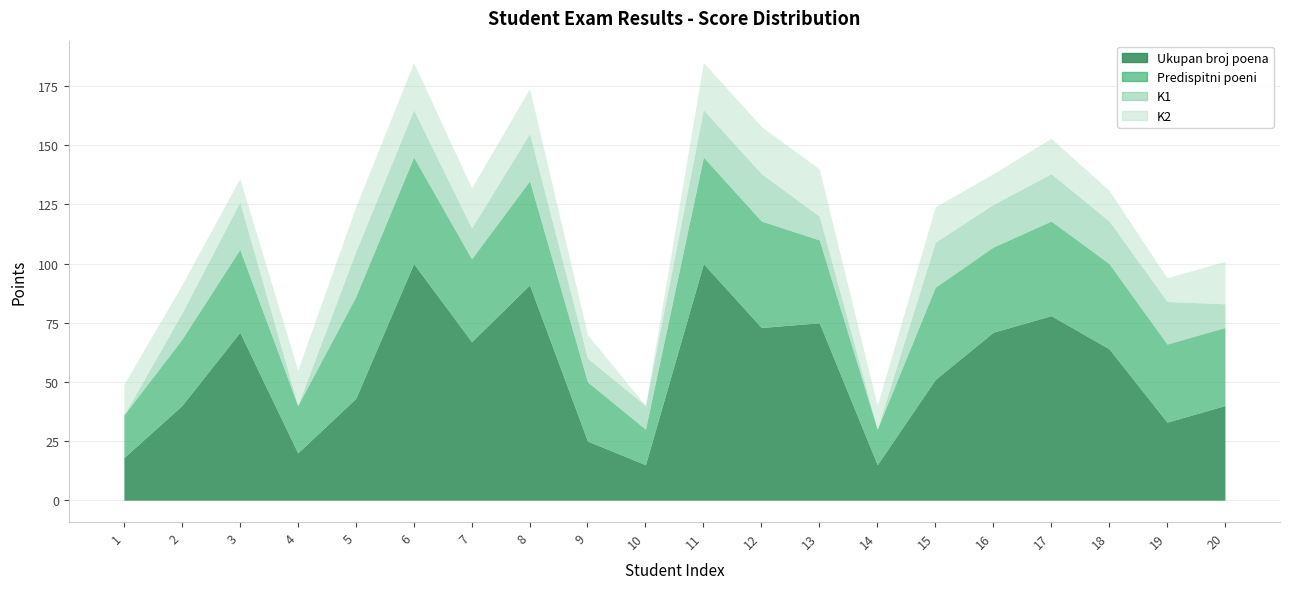

Is it true that K1 equals 20 at 6?

True